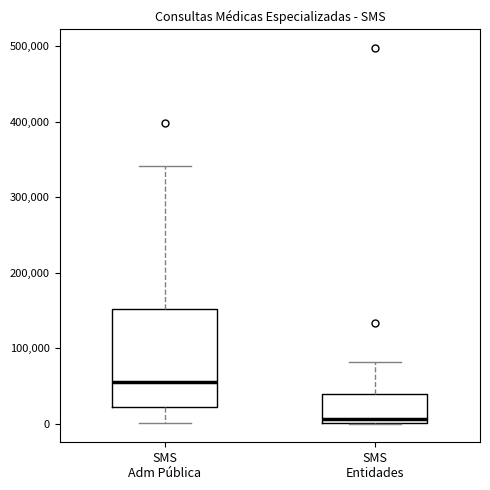

Reading left to right, transcribe this box plot: for each box, give where its median line is, the range the box spans, and where its two whiskers end, as read against the y-axis. The values are not printed on the chart, so give them approximately, as read against the axis.

SMS Adm Pública: median 60000, box 20000 to 150000, whiskers 0 to 340000
SMS Entidades: median 10000, box 0 to 40000, whiskers 0 to 80000